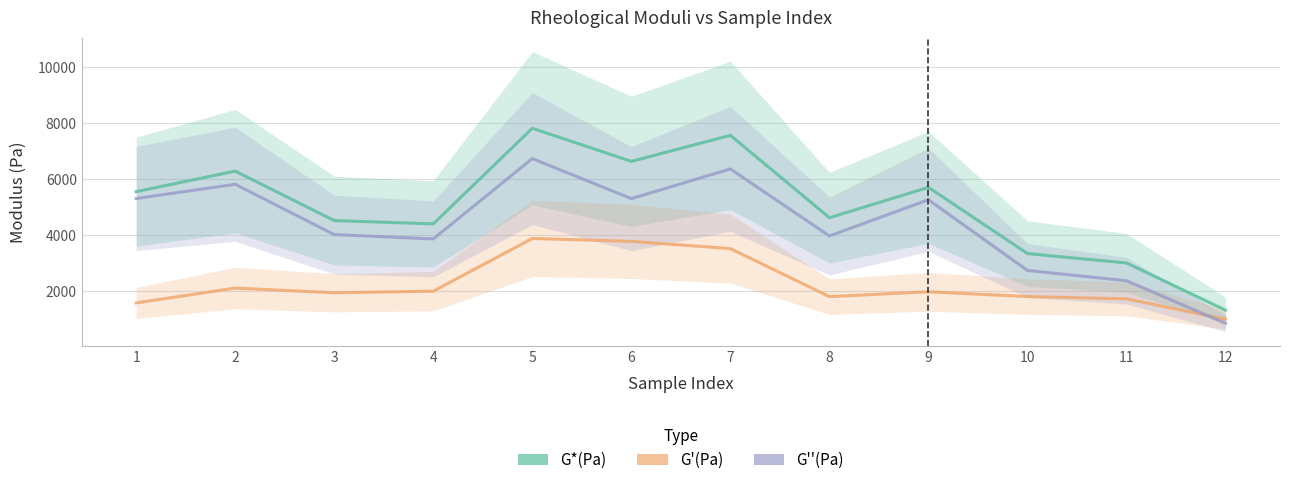

List the labels in order of G''(Pa) value, smallest first.

12, 11, 10, 4, 8, 3, 9, 6, 1, 2, 7, 5